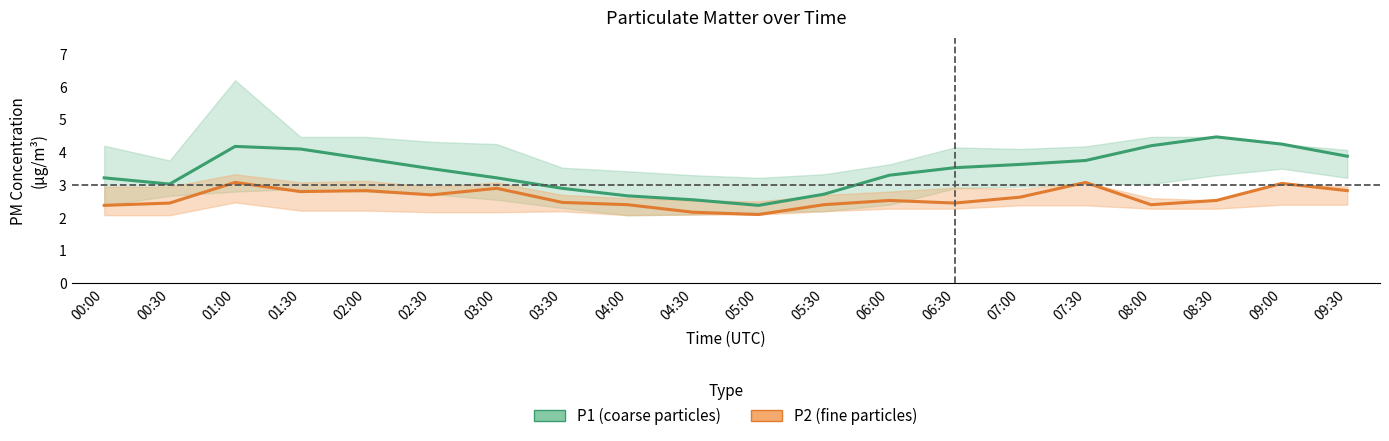

Between which two adjacent categories do P2_upper and P1 first intersect?

04:30 and 05:00